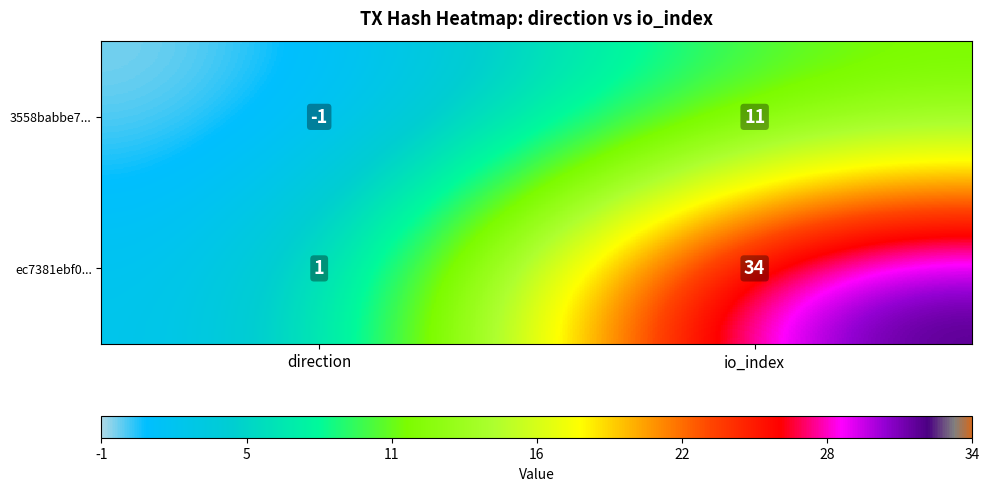

Reading left to right, transcribe all the data shown in this chart.

3558babbe7...: direction=-1	io_index=11
ec7381ebf0...: direction=1	io_index=34